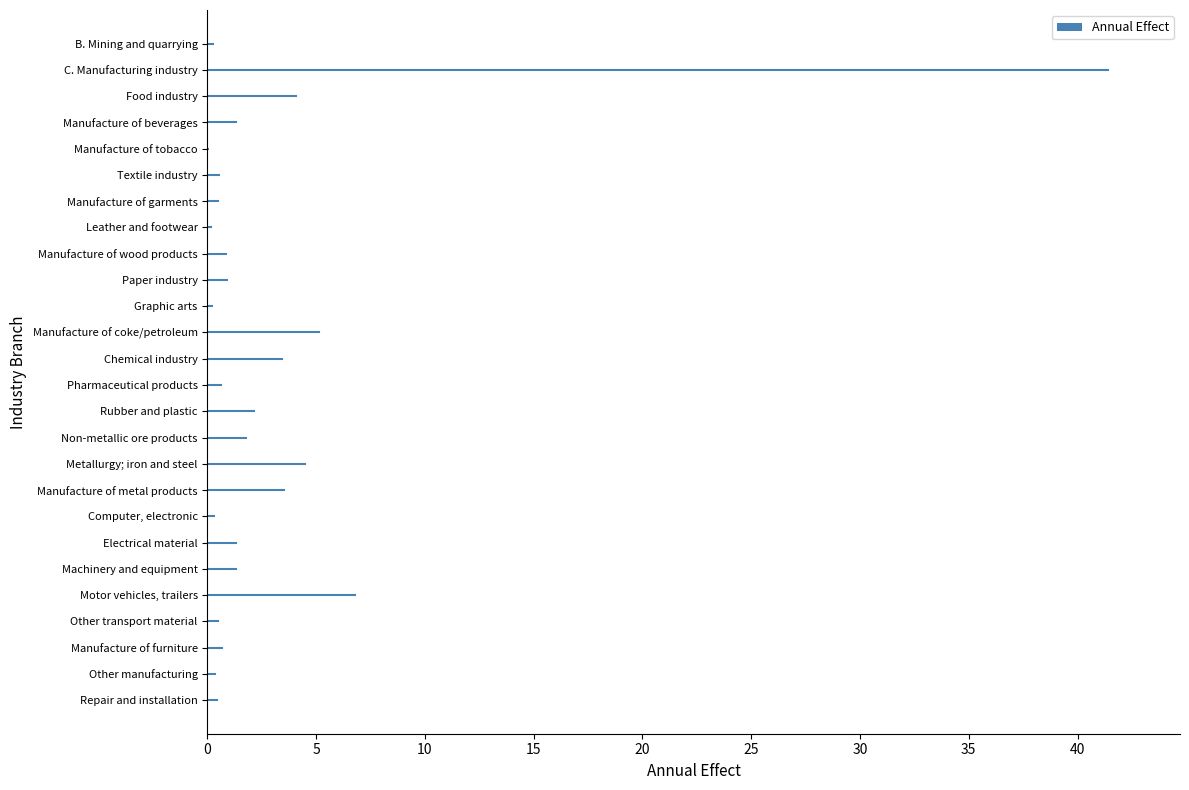

What is the sum of the values at Manufacture of beverages and Motor vehicles, trailers?

8.1